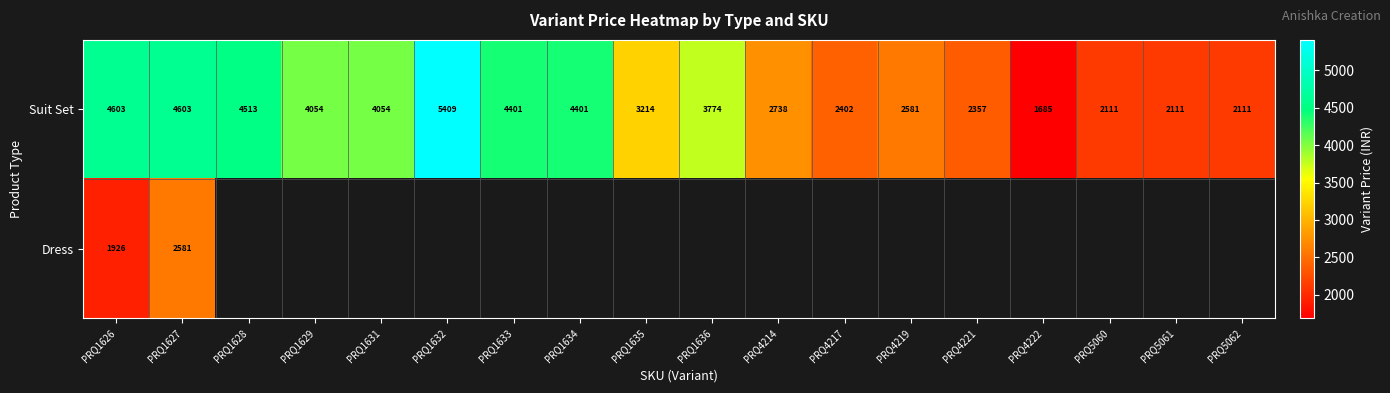

What is the maximum value for Suit Set?

5409